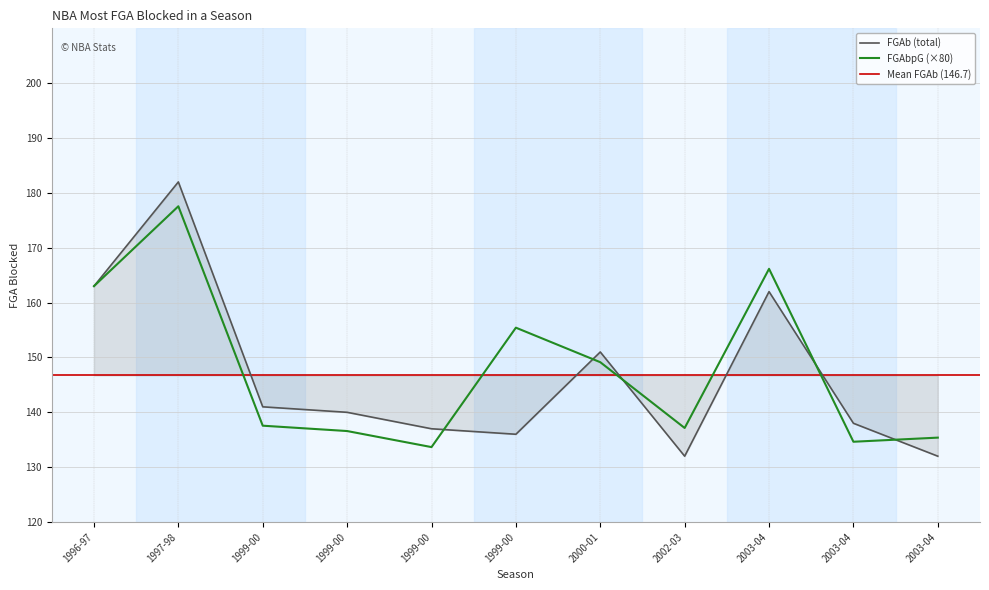

How many data points in FGAbpG are above 137?

7